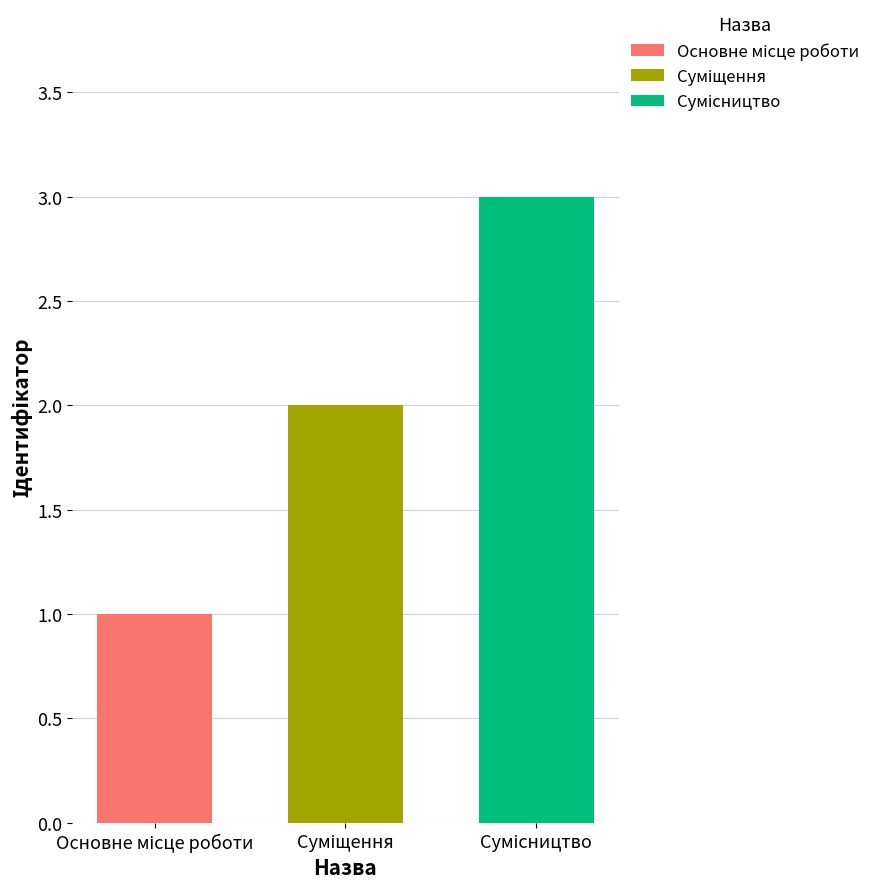

What is the maximum value shown in the chart?

3